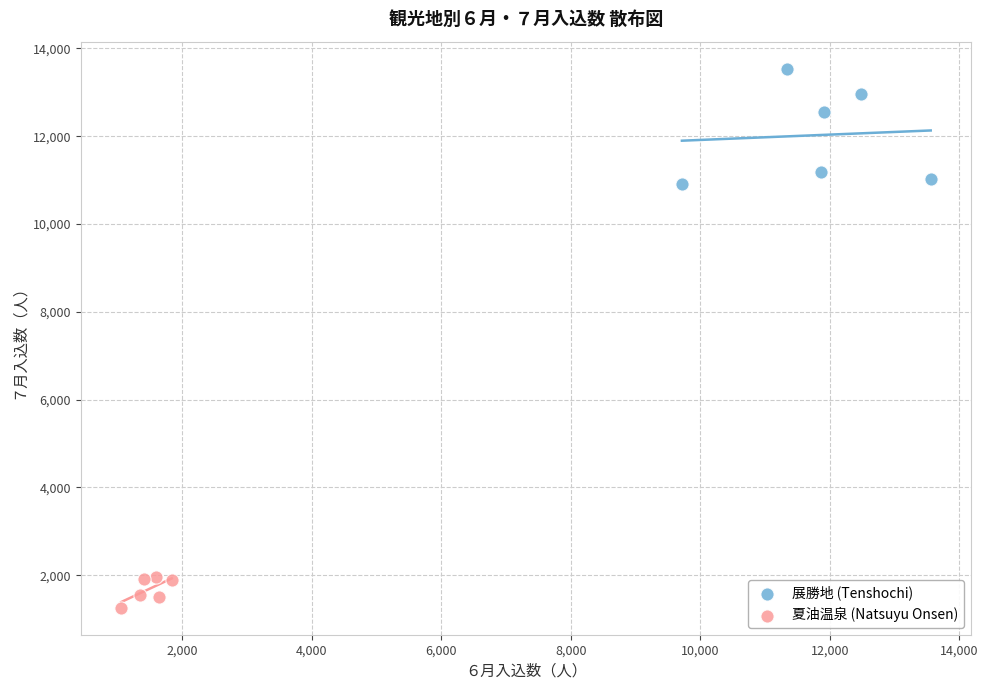

Which series reaches the minimum Y coordinate?

夏油温泉 (Natsuyu Onsen)